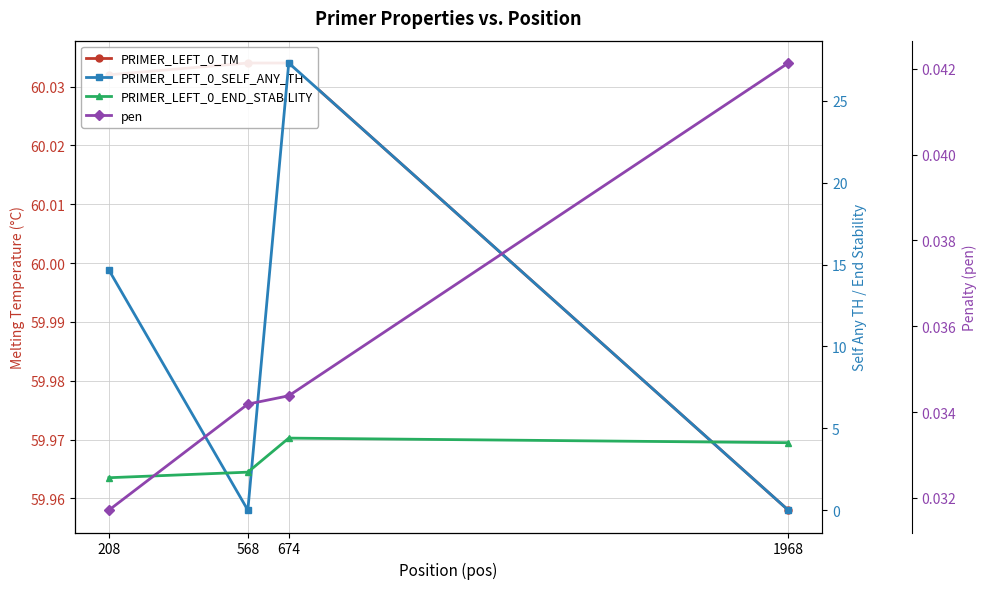

What is the sum of the PRIMER_LEFT_0_END_STABILITY values at 674 and 208?

6.4